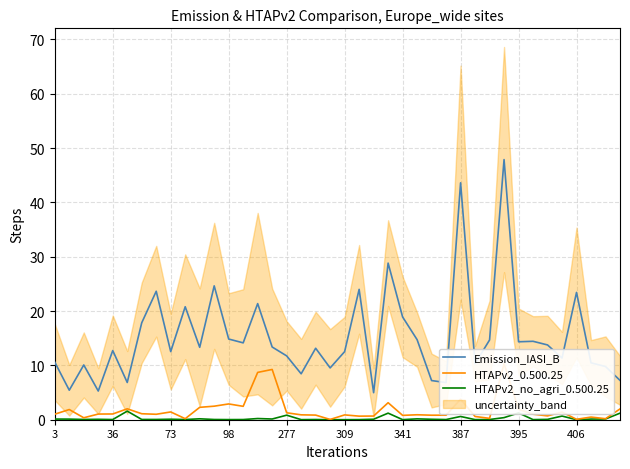

True or false: Emission_IASI_B and HTAPv2_no_agri_0.500.25 intersect in this chart.

False